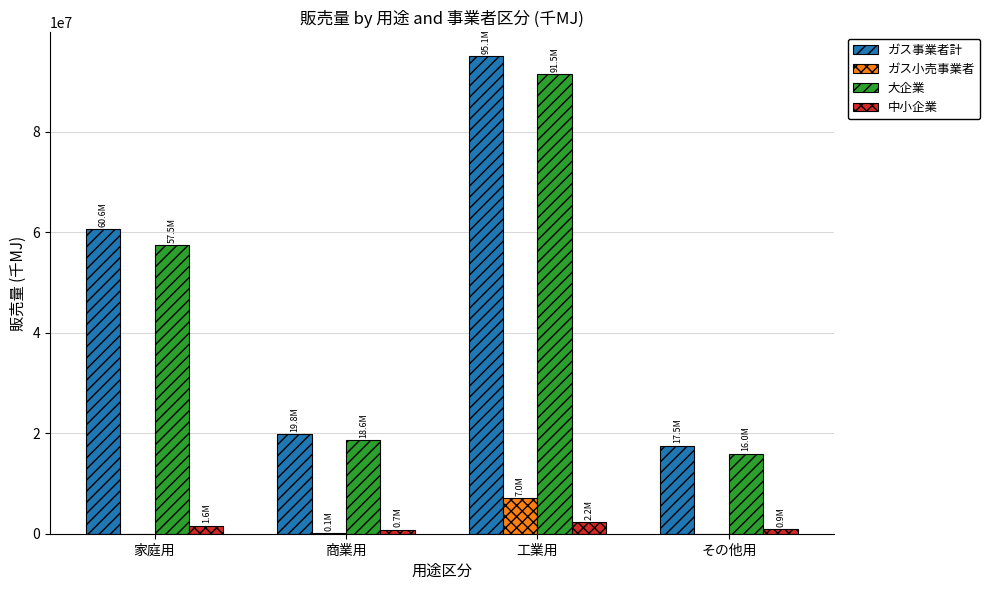

Is it true that 大企業 equals 27786892 at その他用?

False